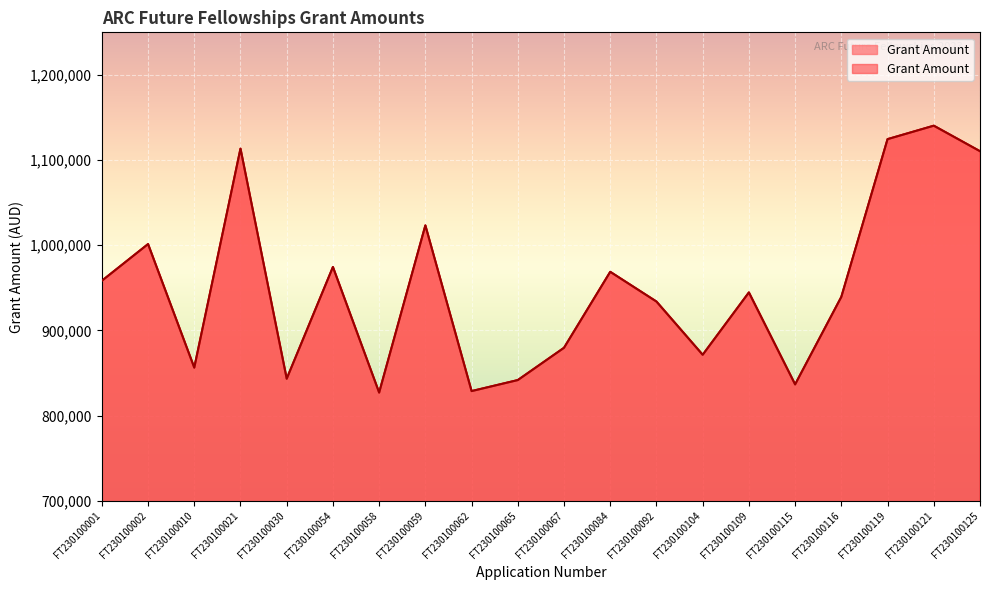

Rank the categories by value from lowest to highest.

FT230100058, FT230100062, FT230100115, FT230100065, FT230100030, FT230100010, FT230100104, FT230100067, FT230100092, FT230100116, FT230100109, FT230100001, FT230100084, FT230100054, FT230100002, FT230100059, FT230100125, FT230100021, FT230100119, FT230100121